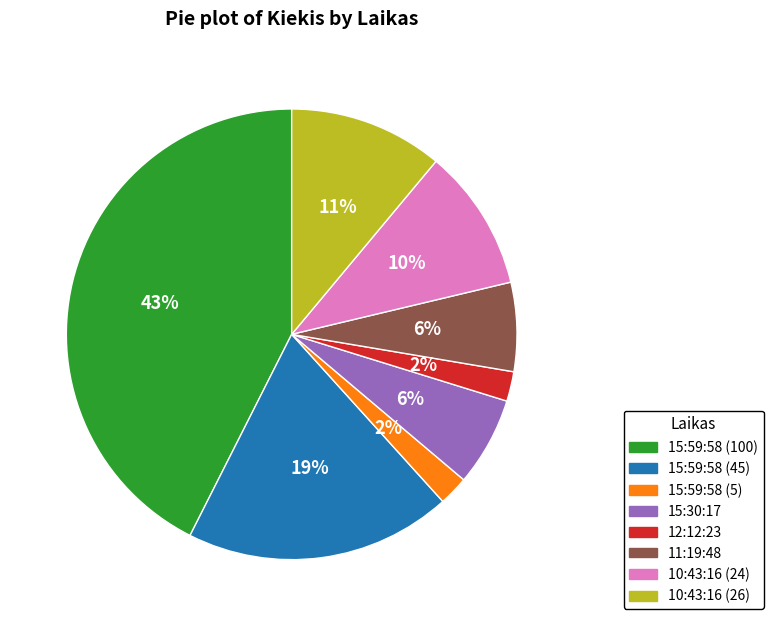

To the nearest percent, what percentage of the pie is 15:59:58 (5)?

2%